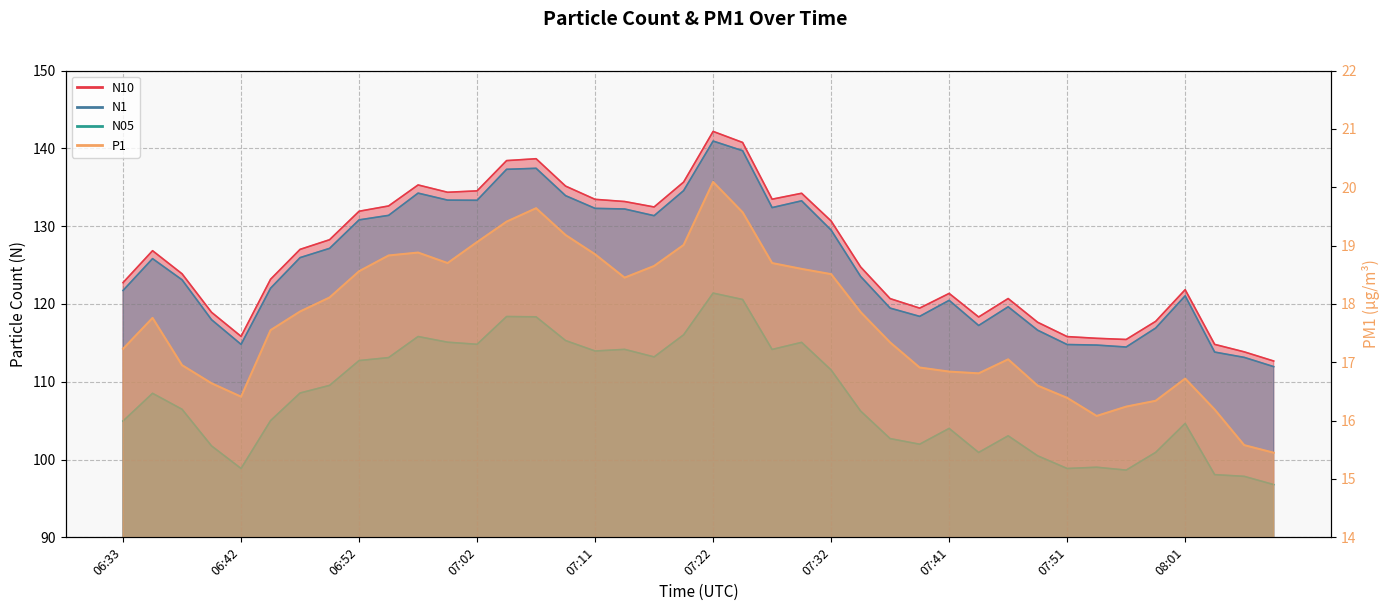

Is it true that P1 equals 33.7 at 07:02?

False